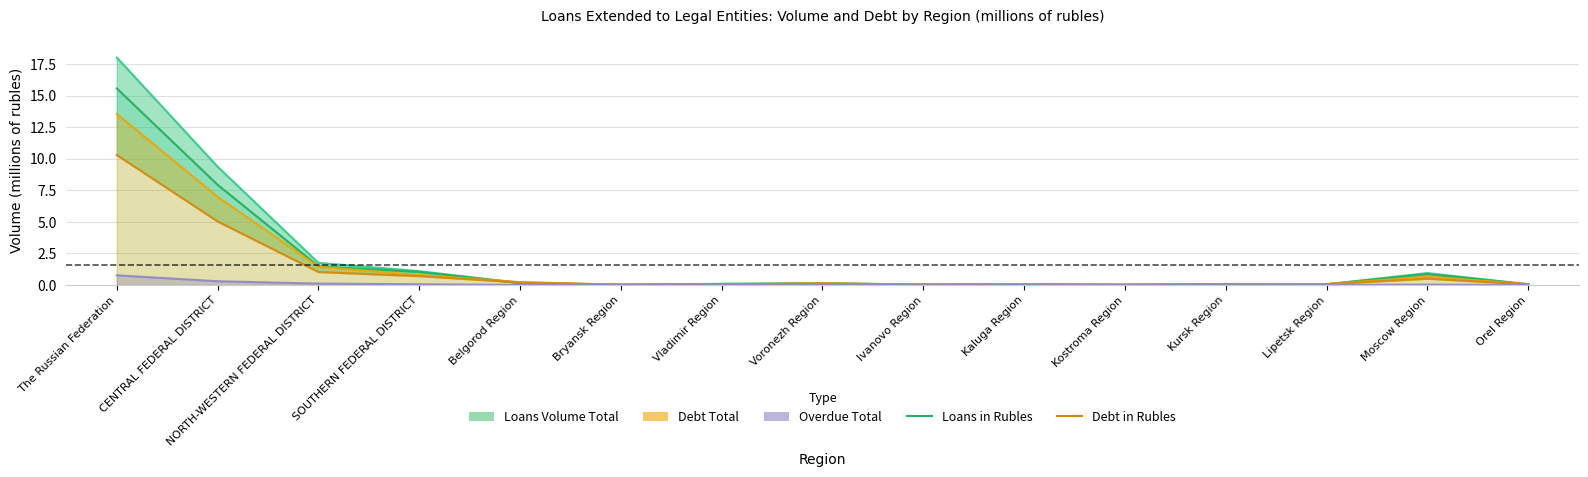

Reading left to right, extract all data points from this chart.

Loans Volume Total: 18.0	9.4	1.8	1.1	0.2	0.0	0.1	0.1	0.0	0.1	0.0	0.1	0.1	1.0	0.1
Loans in Rubles: 15.6	7.9	1.5	1.0	0.2	0.0	0.1	0.1	0.0	0.1	0.0	0.1	0.1	0.9	0.1
Debt Total: 13.5	7.0	1.5	0.8	0.2	0.0	0.1	0.1	0.0	0.1	0.0	0.1	0.1	0.7	0.1
Debt in Rubles: 10.3	5.0	1.0	0.7	0.2	0.0	0.1	0.1	0.0	0.1	0.0	0.1	0.1	0.5	0.1
Overdue Total: 0.8	0.3	0.1	0.1	0.0	0.0	0.0	0.0	0.0	0.0	0.0	0.0	0.0	0.0	0.0